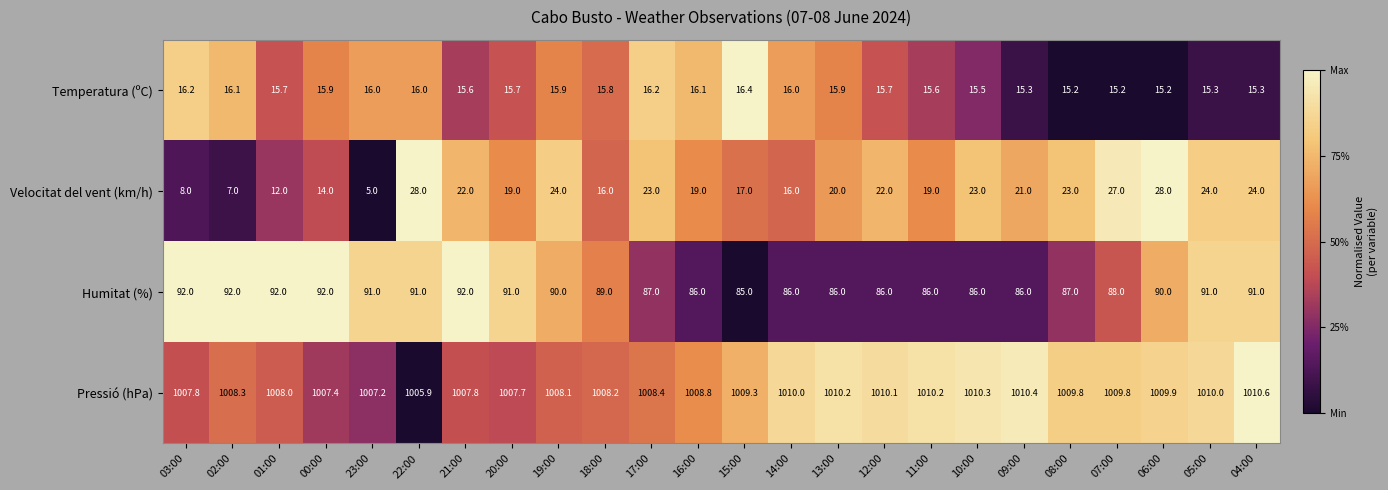

What is the average value of the Velocitat del vent (km/h) series?

19.2